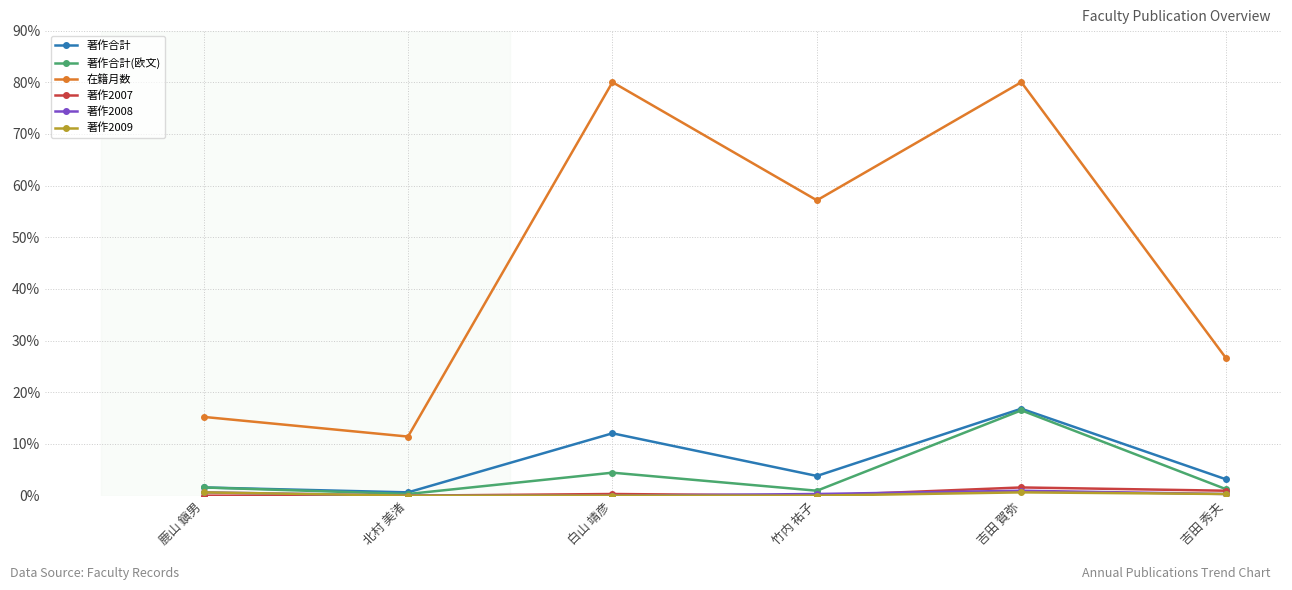

True or false: 在籍月数 and 著作合計 cross at least once.

False